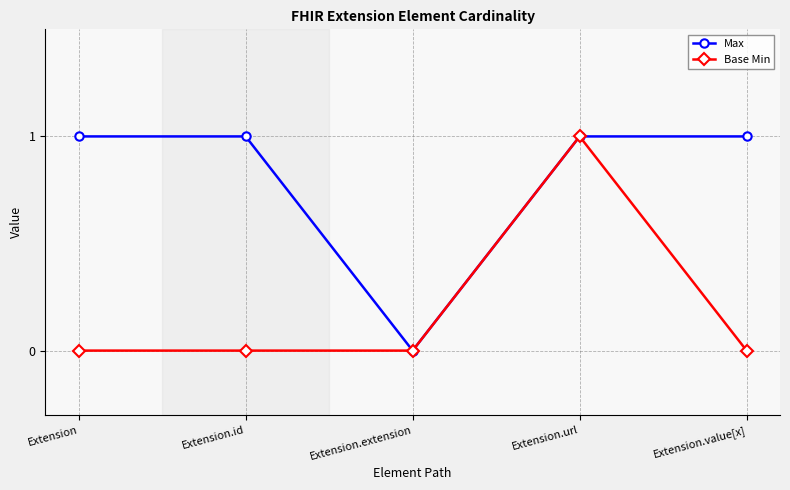

What are all the series names shown in the legend?

Max, Base Min